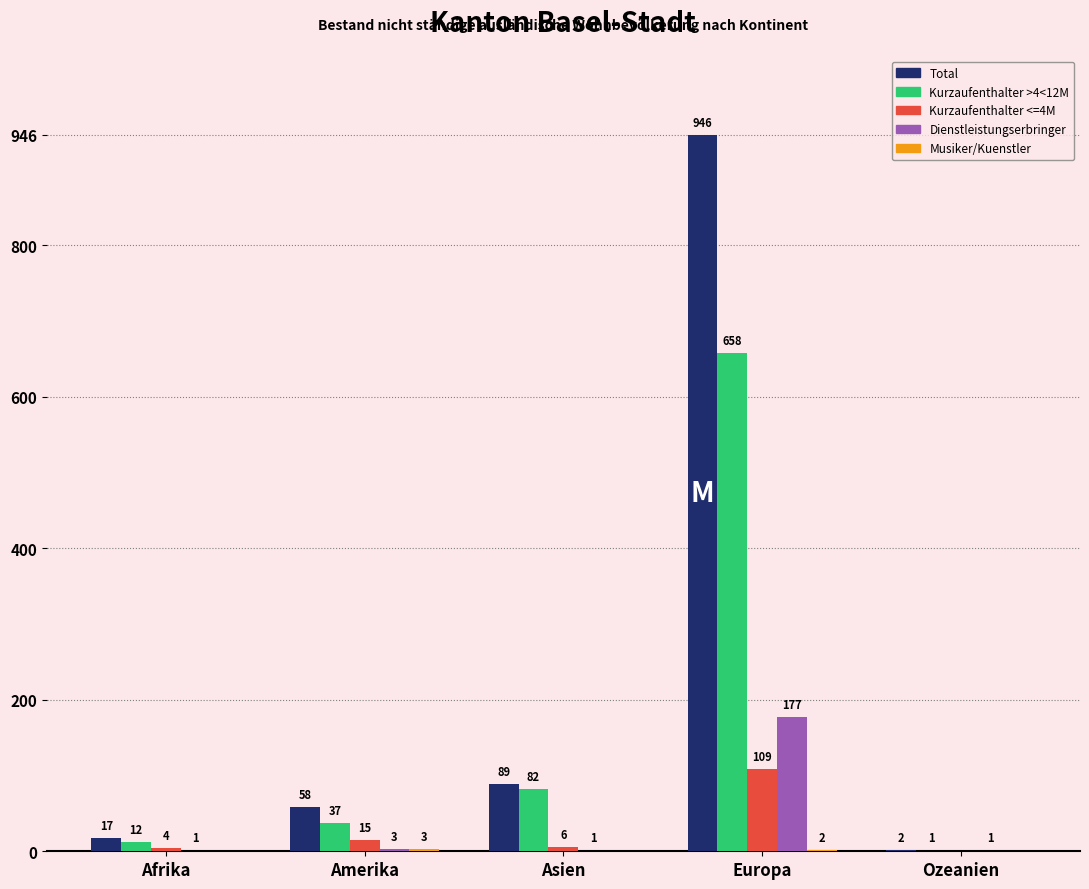

What is the sum of the Kurzaufenthalter >4<12M values at Europa and Ozeanien?

659